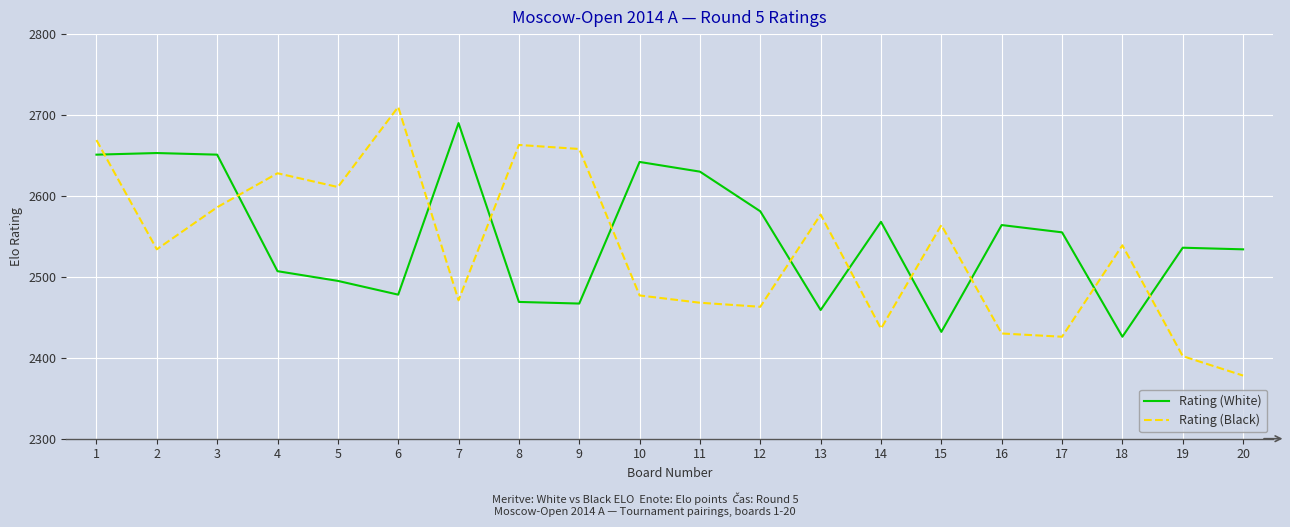

At which category is the sum across all series the highest?

1